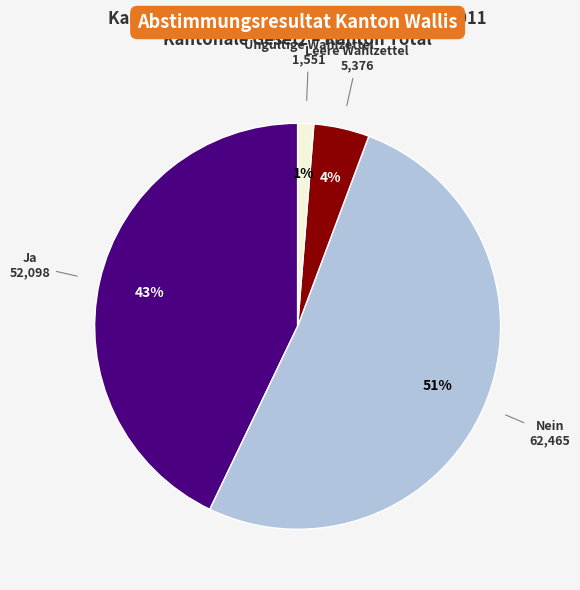

The Ja slice represents 43% of the pie. True or false?

True